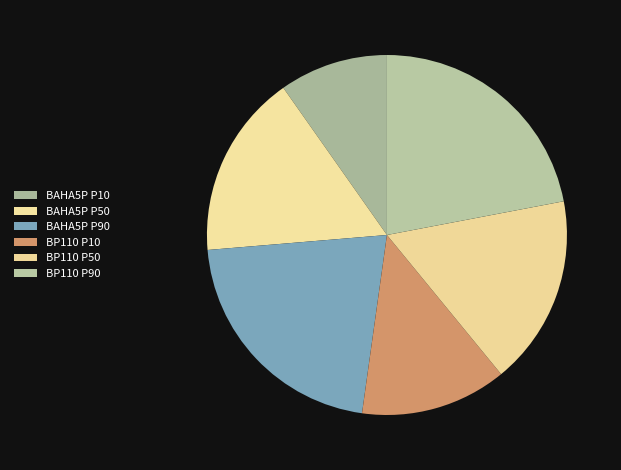

Is it true that BP110 P90 is 22% of the pie?

True